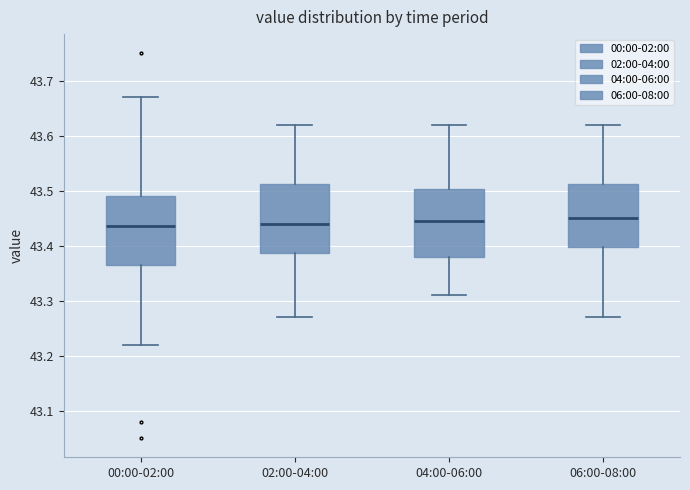

Where is the upper edge of the box for 04:00-06:00 on the y-axis? The values are not printed on the chart, so give them approximately, as read against the axis.

43.50